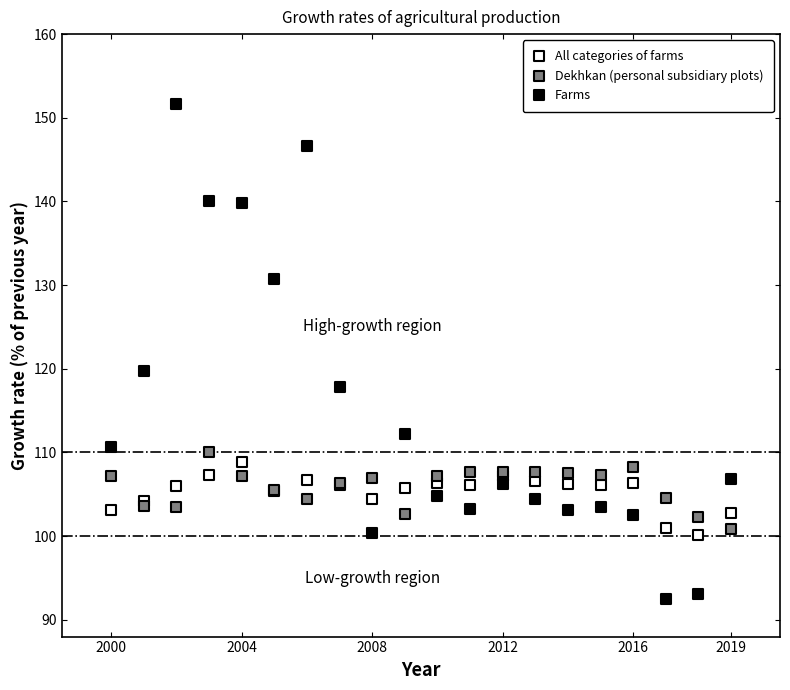

What is the X range (max minus min) for the scatter plot?

19.0